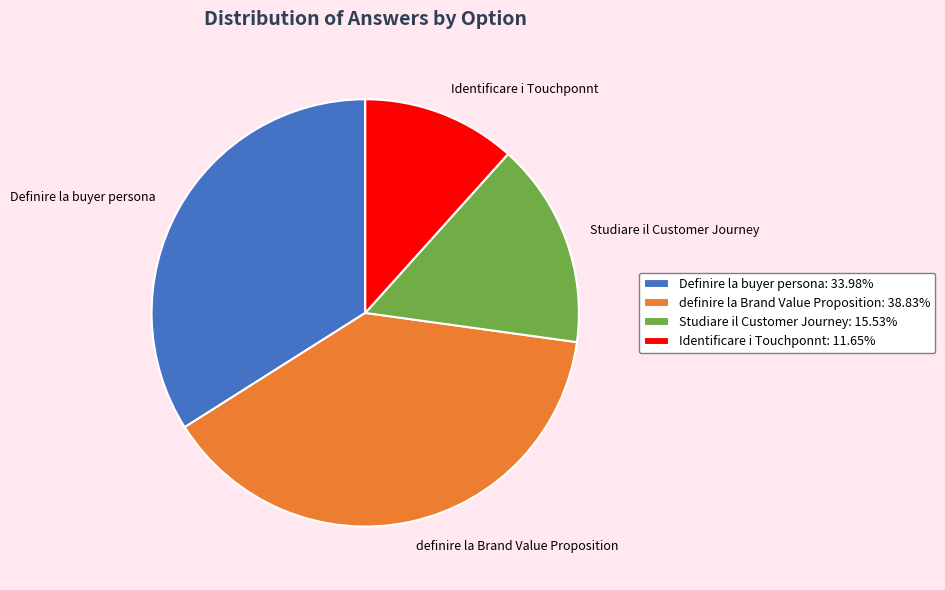

Between Definire la buyer persona and Studiare il Customer Journey, which is larger?

Definire la buyer persona